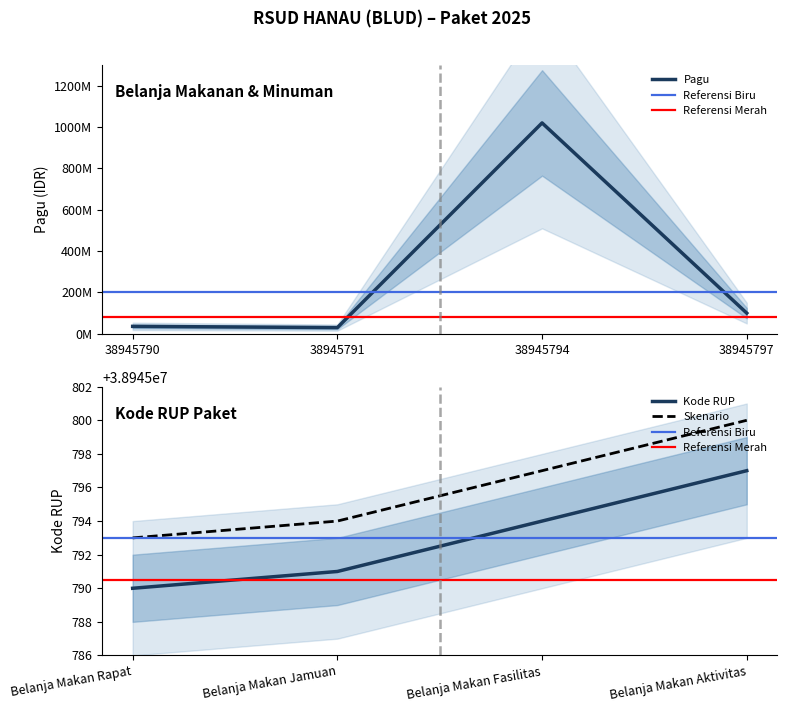

Rank the series by their average value, from lowest to highest.

Kode RUP, Pagu